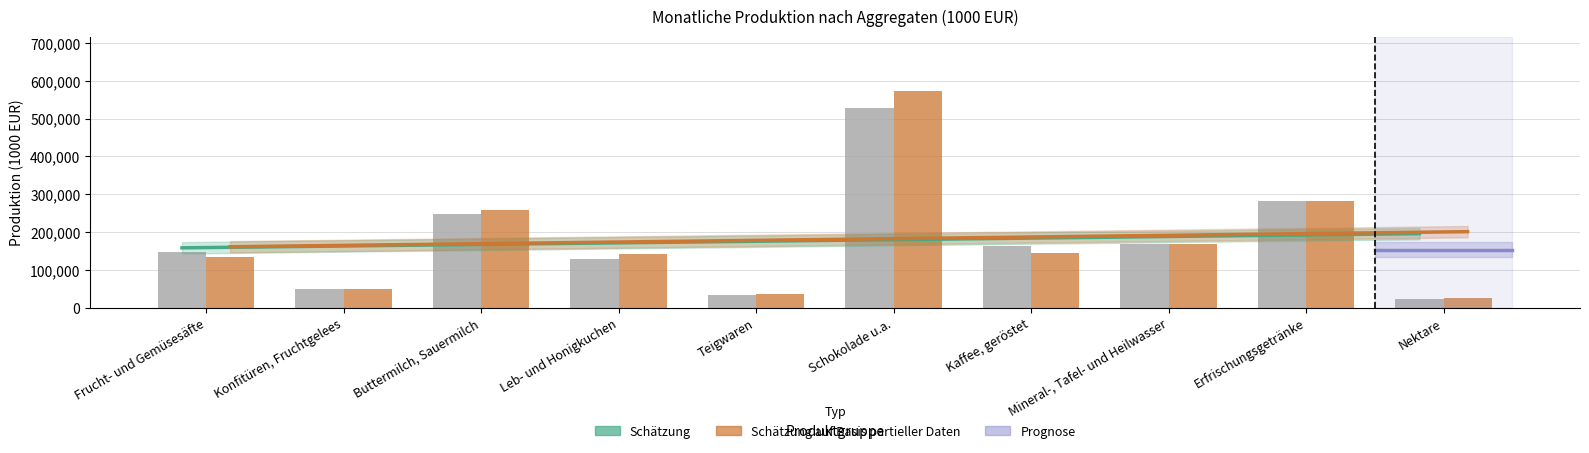

Are the bars horizontal?

No